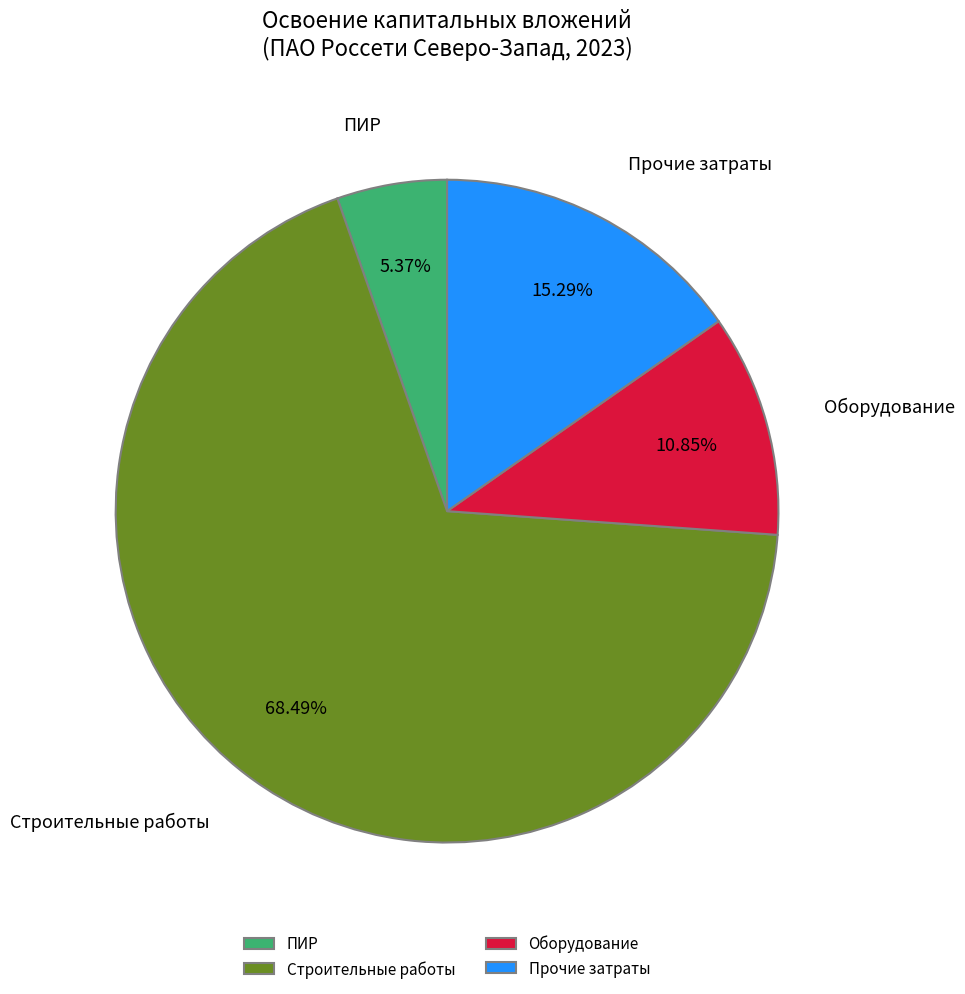

Is the sum of Оборудование and Строительные работы greater than half?

Yes